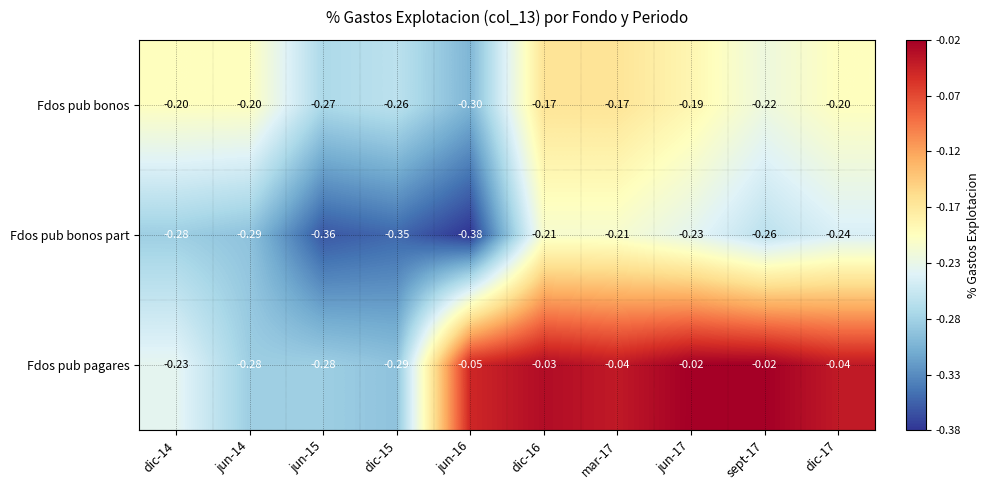

Which series has the largest range (max minus min)?

Fdos pub pagares